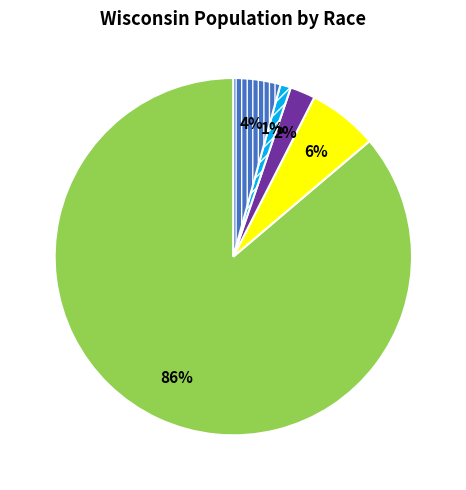

Is there any slice that represents more than half of the pie?

Yes